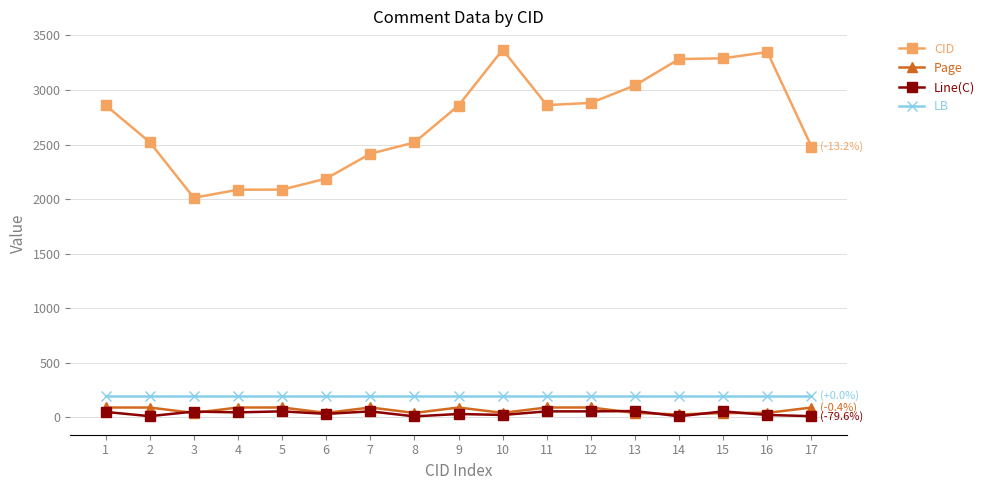

What is the maximum value shown in the chart?

3370.0